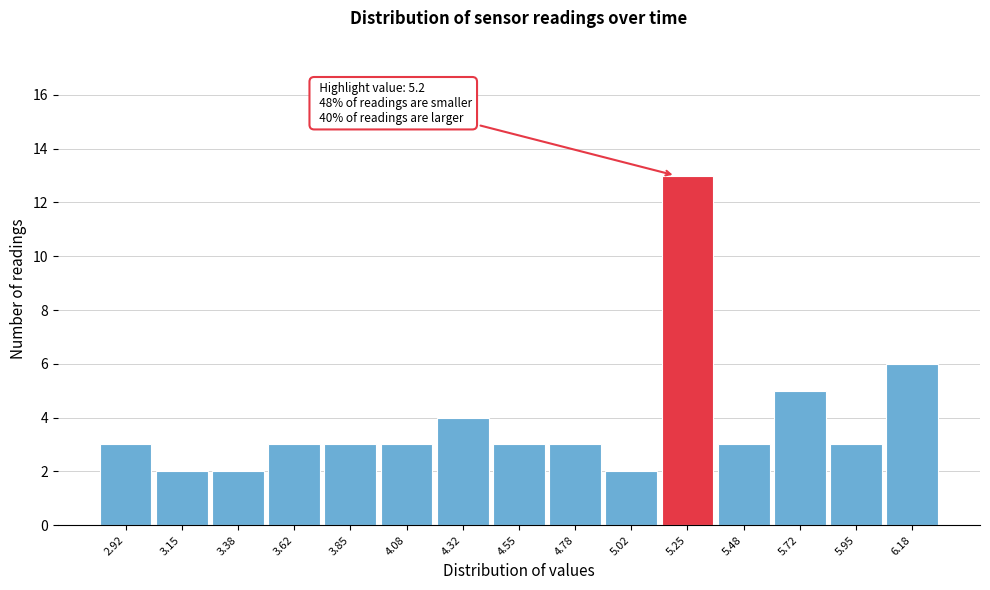

Over which range of the x-axis is the bar tallest?

5.15 to 5.35